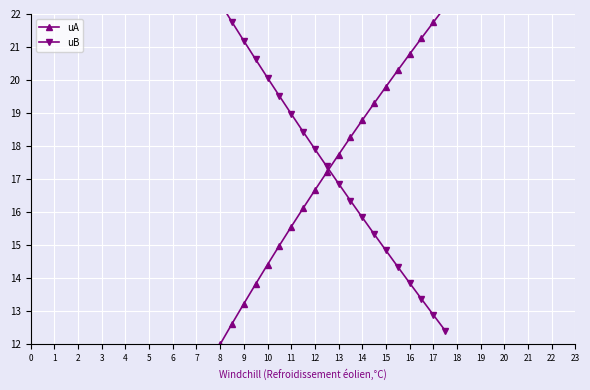

Reading left to right, transcribe all the data shown in this chart.

uA: 0.0	0.9	1.8	2.6	3.5	4.3	5.1	5.8	6.6	7.3	8.0	8.7	9.4	10.1	10.7	11.4	12.0	12.6	13.2	13.8	14.4	15.0	15.6	16.1	16.7	17.2	17.7	18.3	18.8	19.3	19.8	20.3	20.8	21.3	21.7	22.2
uB: 33.0	32.2	31.4	30.7	30.0	29.3	28.6	27.9	27.3	26.6	26.0	25.3	24.7	24.1	23.5	22.9	22.3	21.8	21.2	20.6	20.1	19.5	19.0	18.4	17.9	17.4	16.9	16.4	15.8	15.3	14.8	14.3	13.9	13.4	12.9	12.4